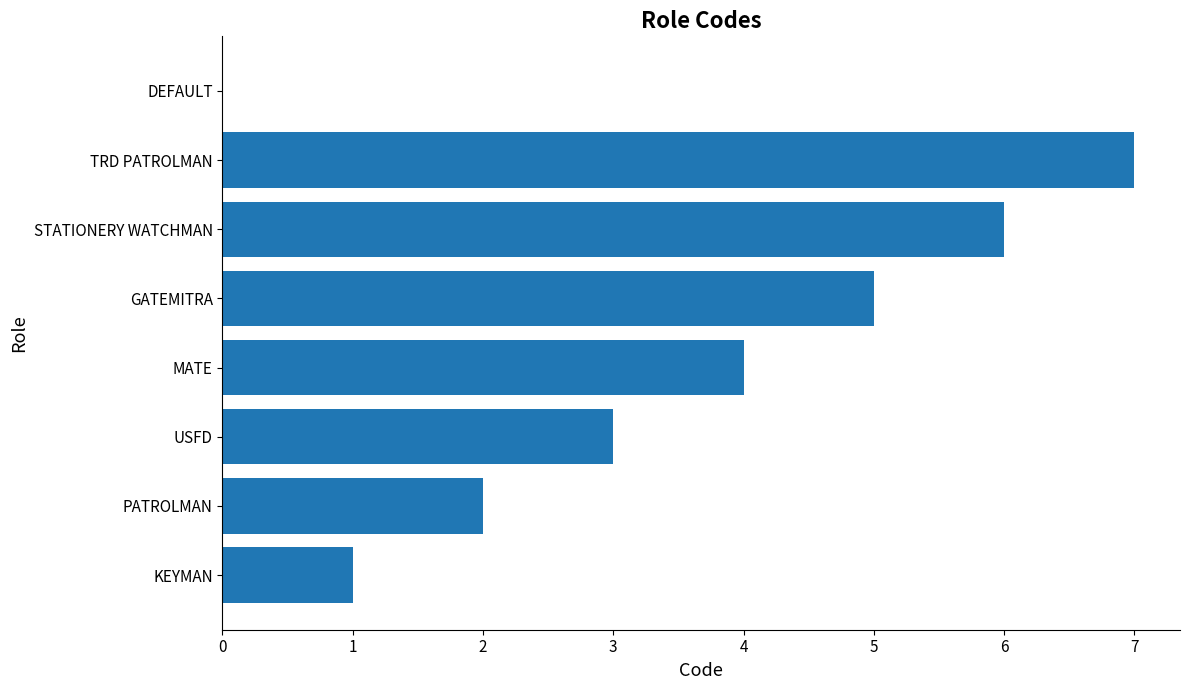

Are the bars horizontal?

Yes